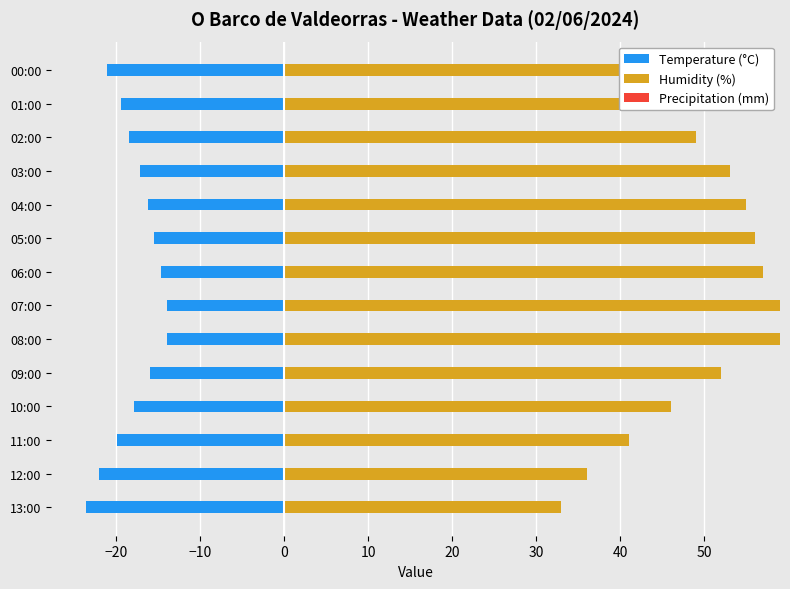

Which has a higher value, 10:00 or 09:00?

09:00